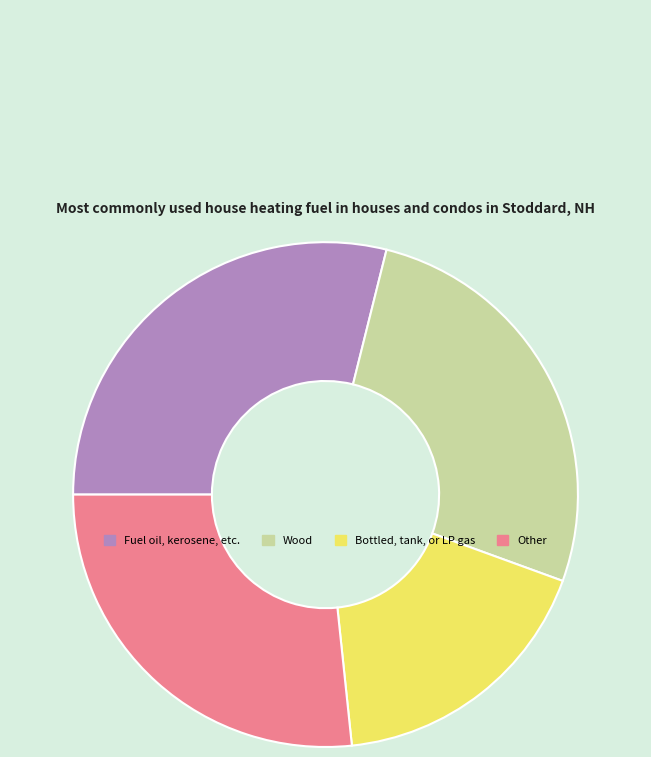

True or false: Bottled, tank, or LP gas accounts for 28% of the total.

False